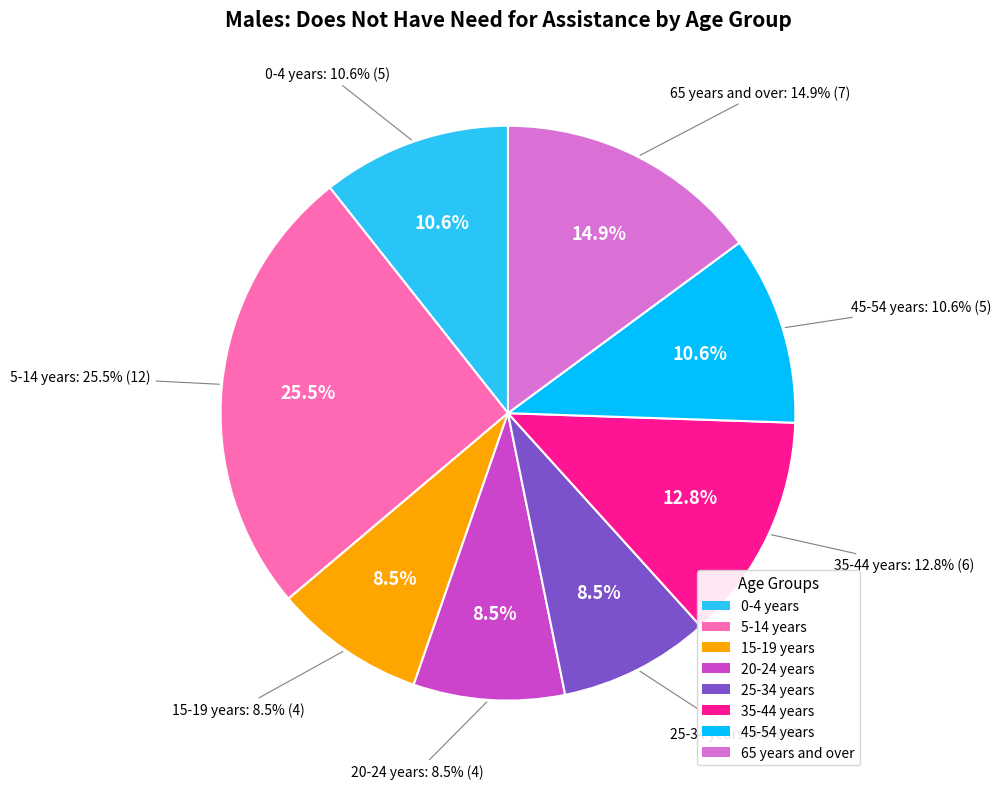

Which has a higher value, 45-54 years or 25-34 years?

45-54 years